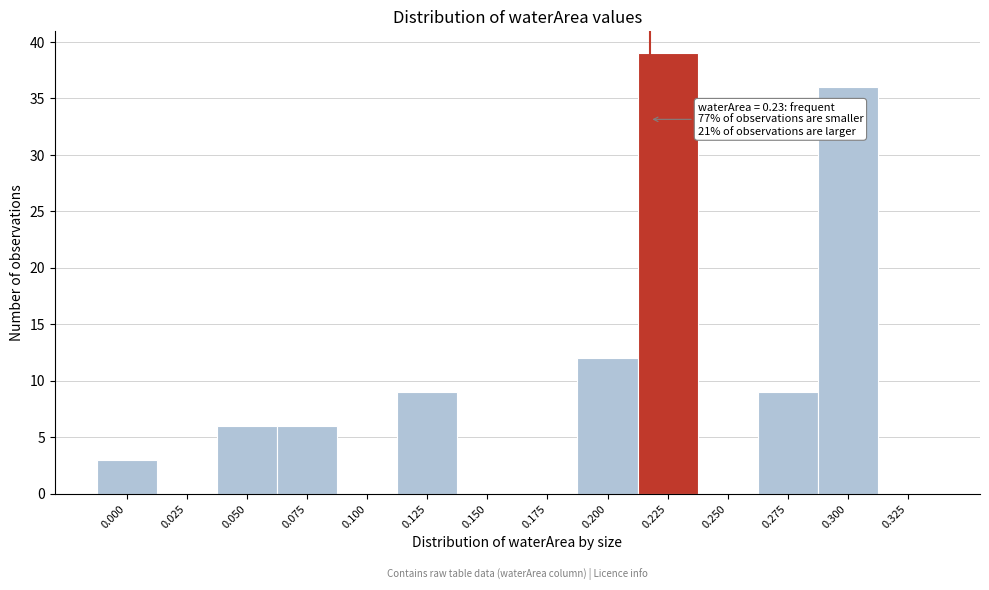

Reading left to right, what are all the values shown in this chart?

0.000=3	0.025=0	0.050=6	0.075=6	0.100=0	0.125=9	0.150=0	0.175=0	0.200=12	0.225=39	0.250=0	0.275=9	0.300=36	0.325=0